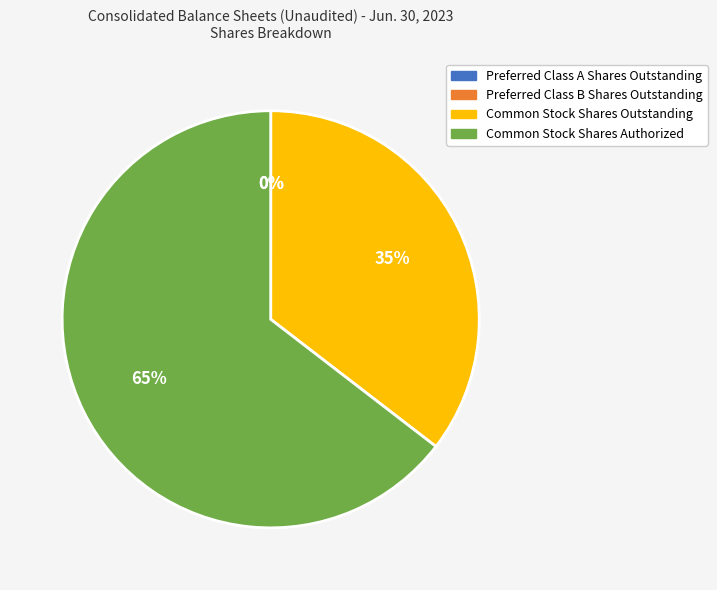

To the nearest percent, what is the average slice percentage?

25%